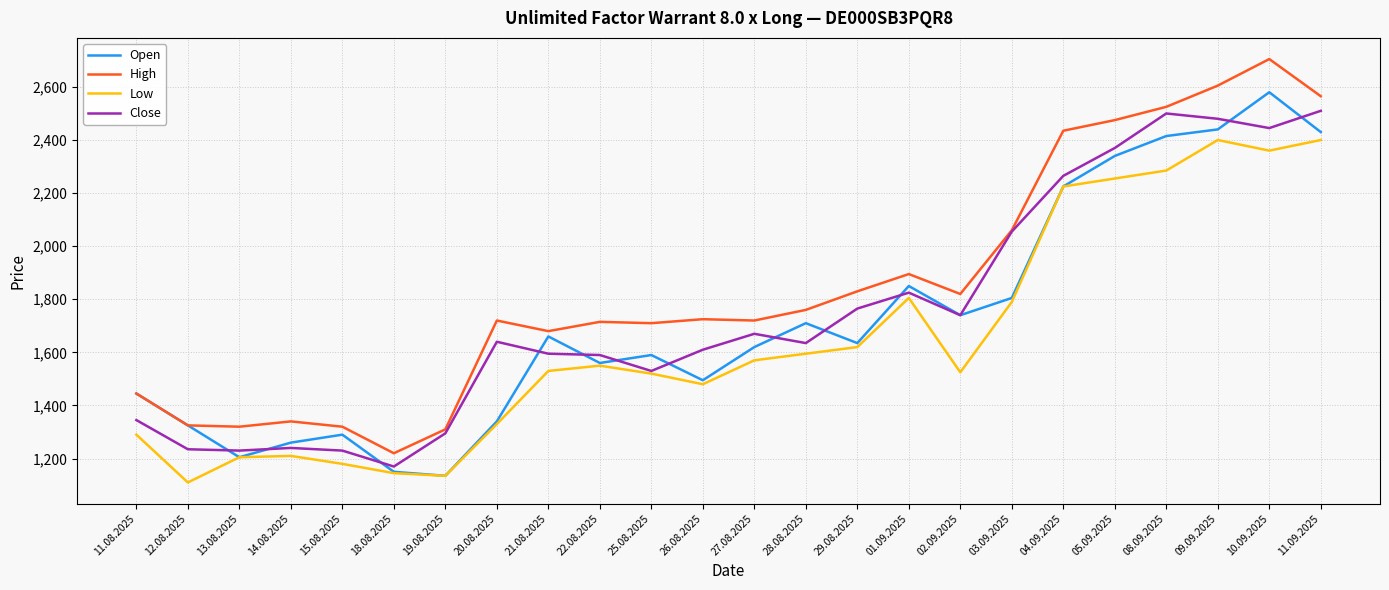

What is the spread (max minus min) of values at 12.08.2025?

215